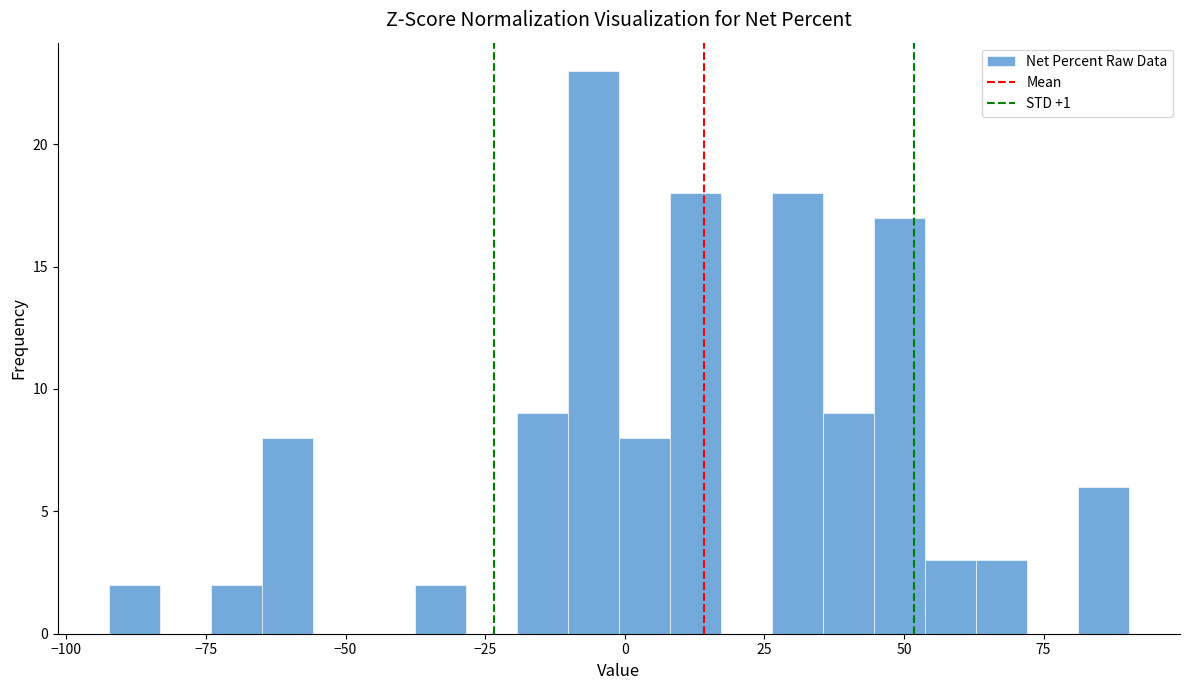

Around what value on the x-axis is the tallest bar? Give the approximate position of its centre, as read against the axis.

-5